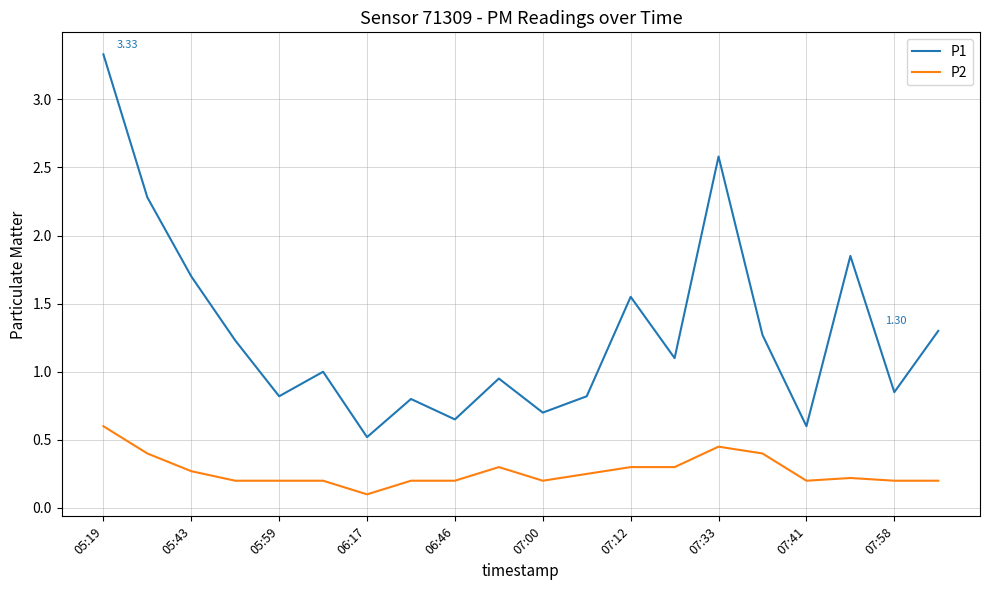

True or false: P1 and P2 cross at least once.

False